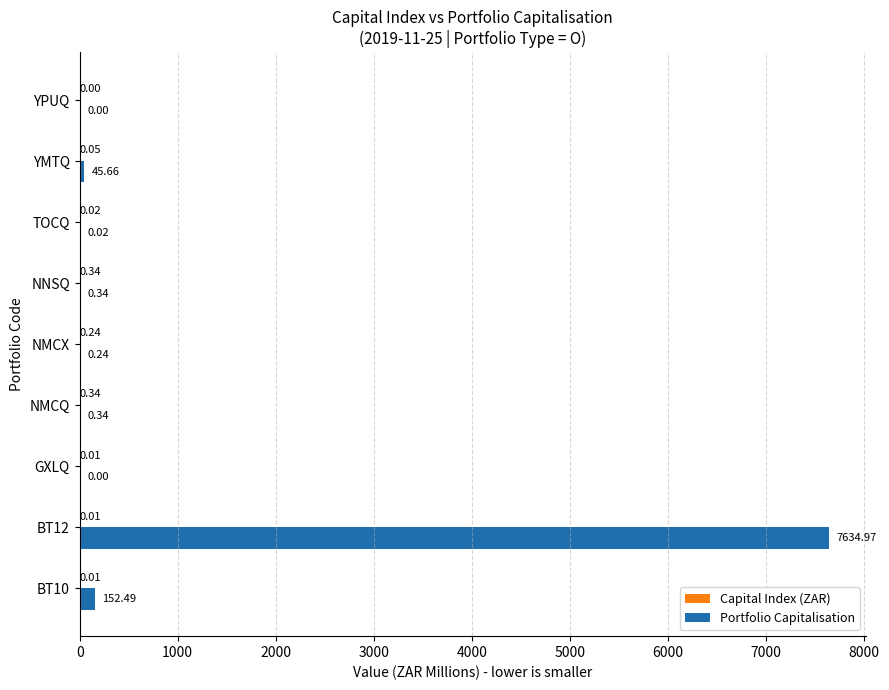

What is the sum of all Portfolio Capitalisation values?

7834.1